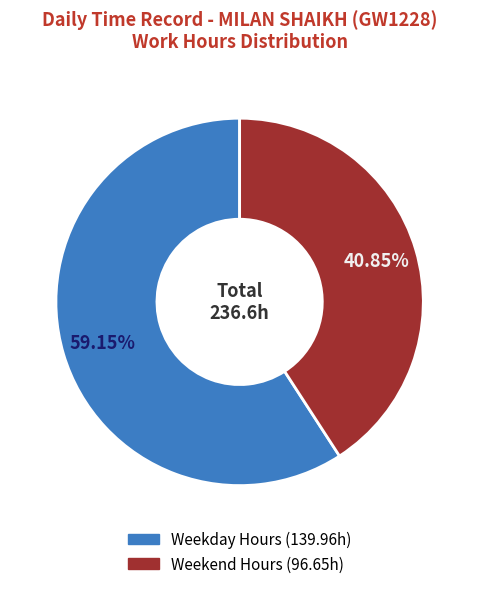

How many segments does this pie chart have?

2